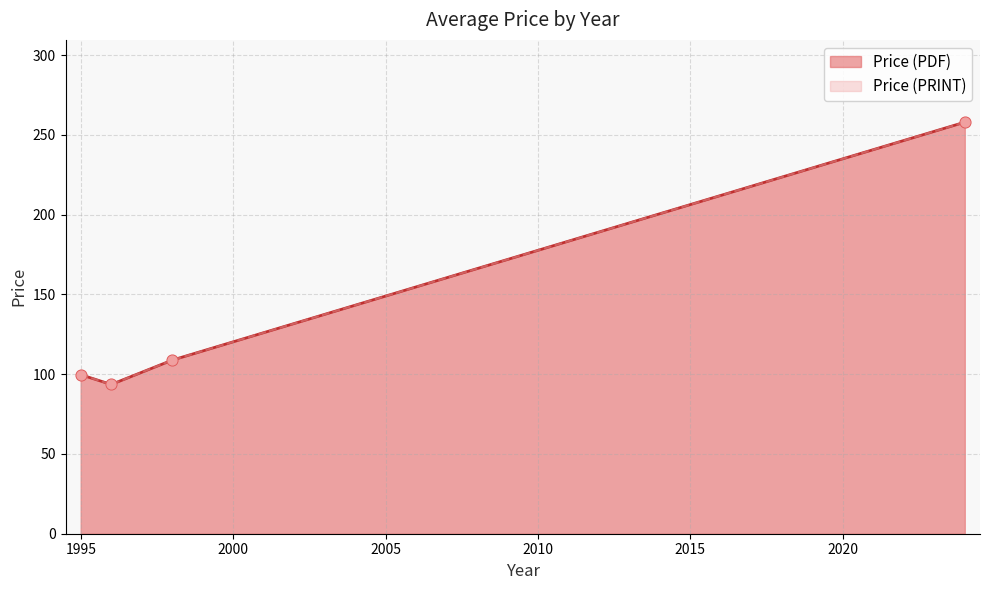

Which series has the largest total across all categories?

Price (PDF)